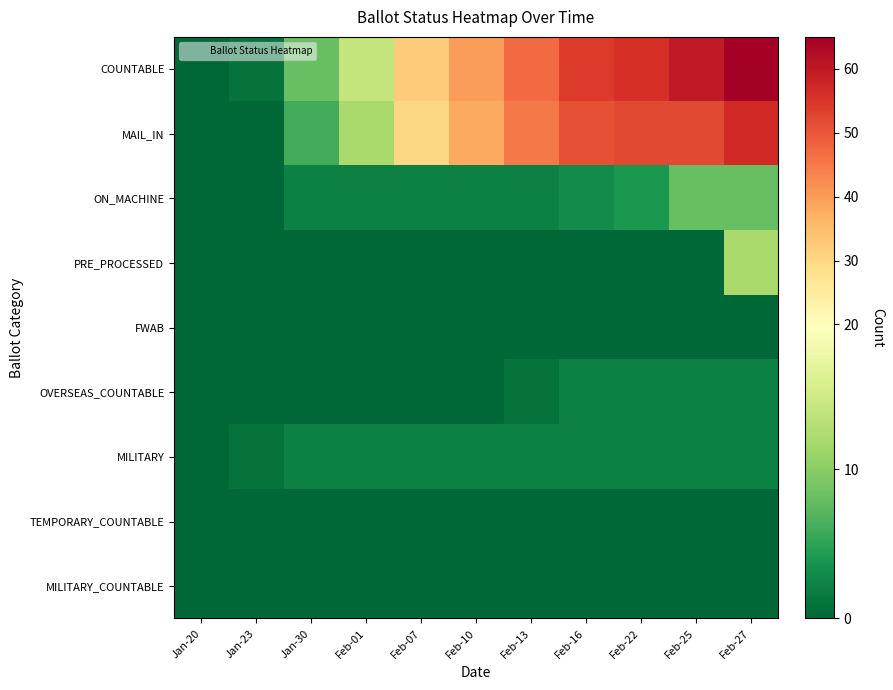

Which series has the largest range (max minus min)?

COUNTABLE